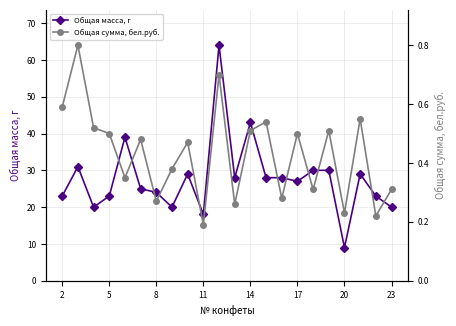

True or false: Общая масса, г has more than 0 interior local peaks.

True